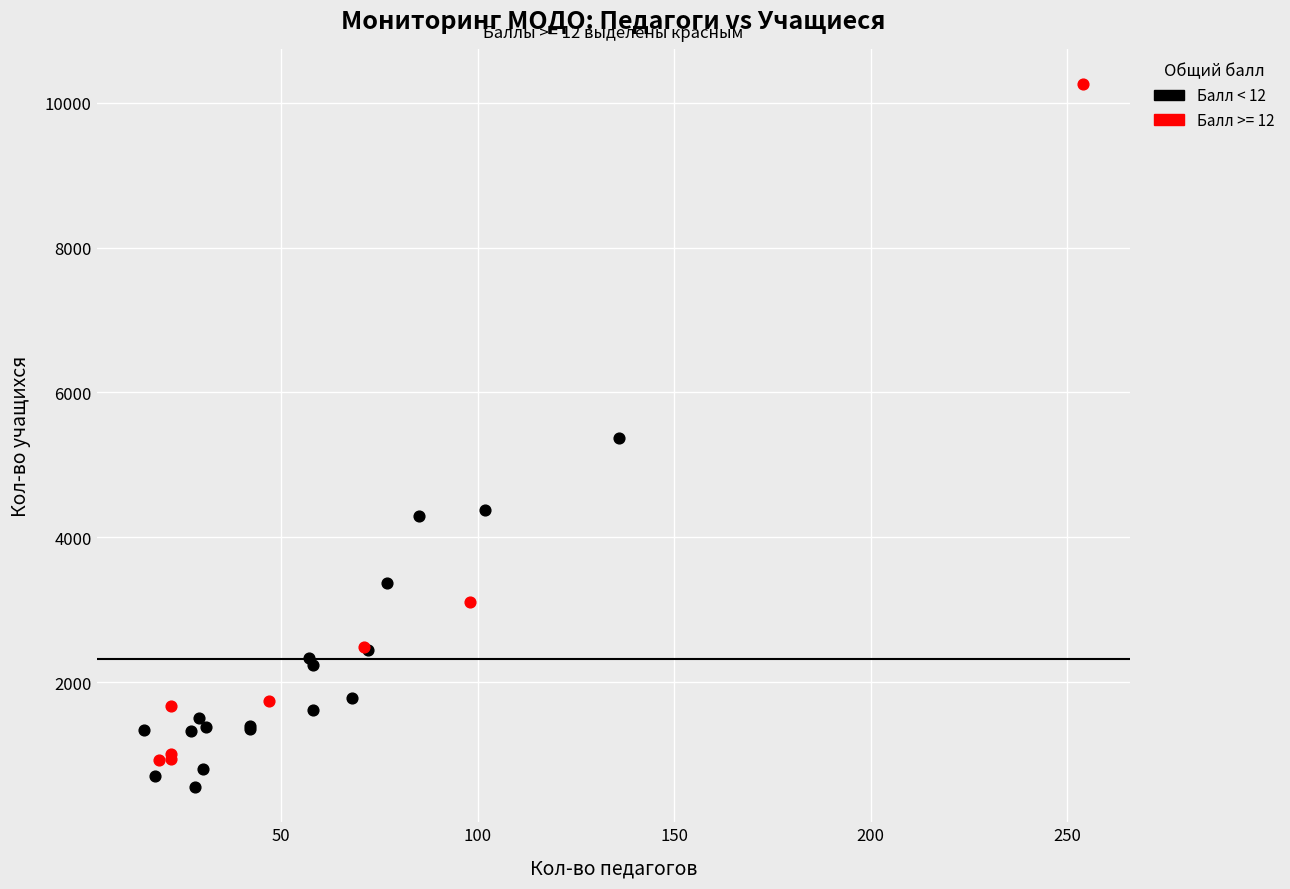

Which series has the widest spread of Y values?

Балл >= 12